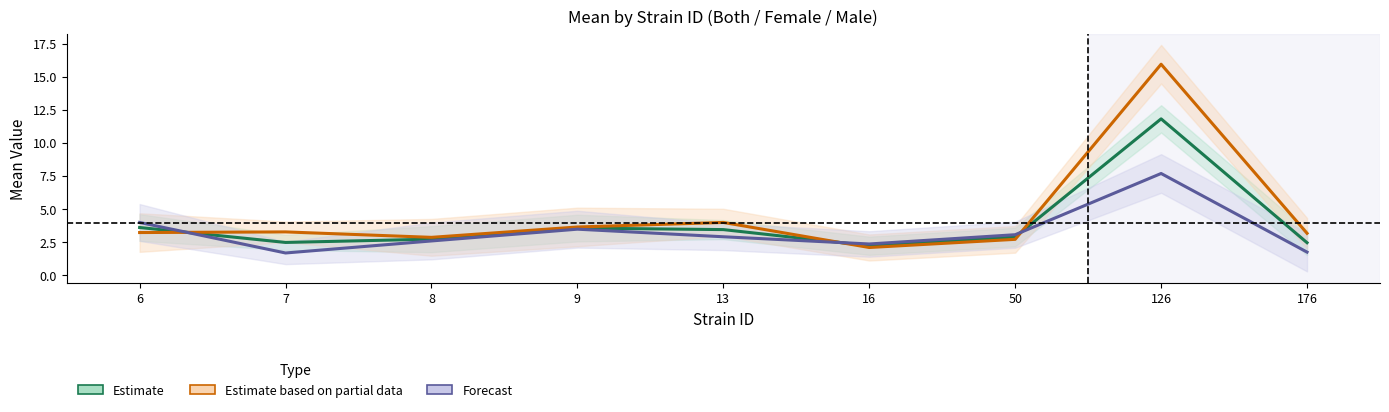

What is the highest value of the Estimate series?

11.8